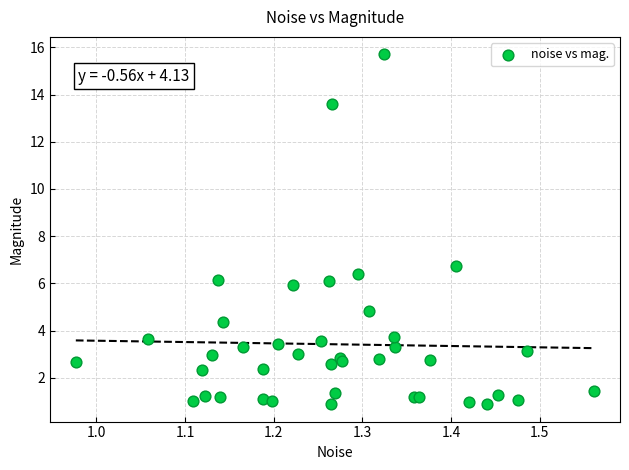

What Y value in the scatter plot is closest to 8?

6.7